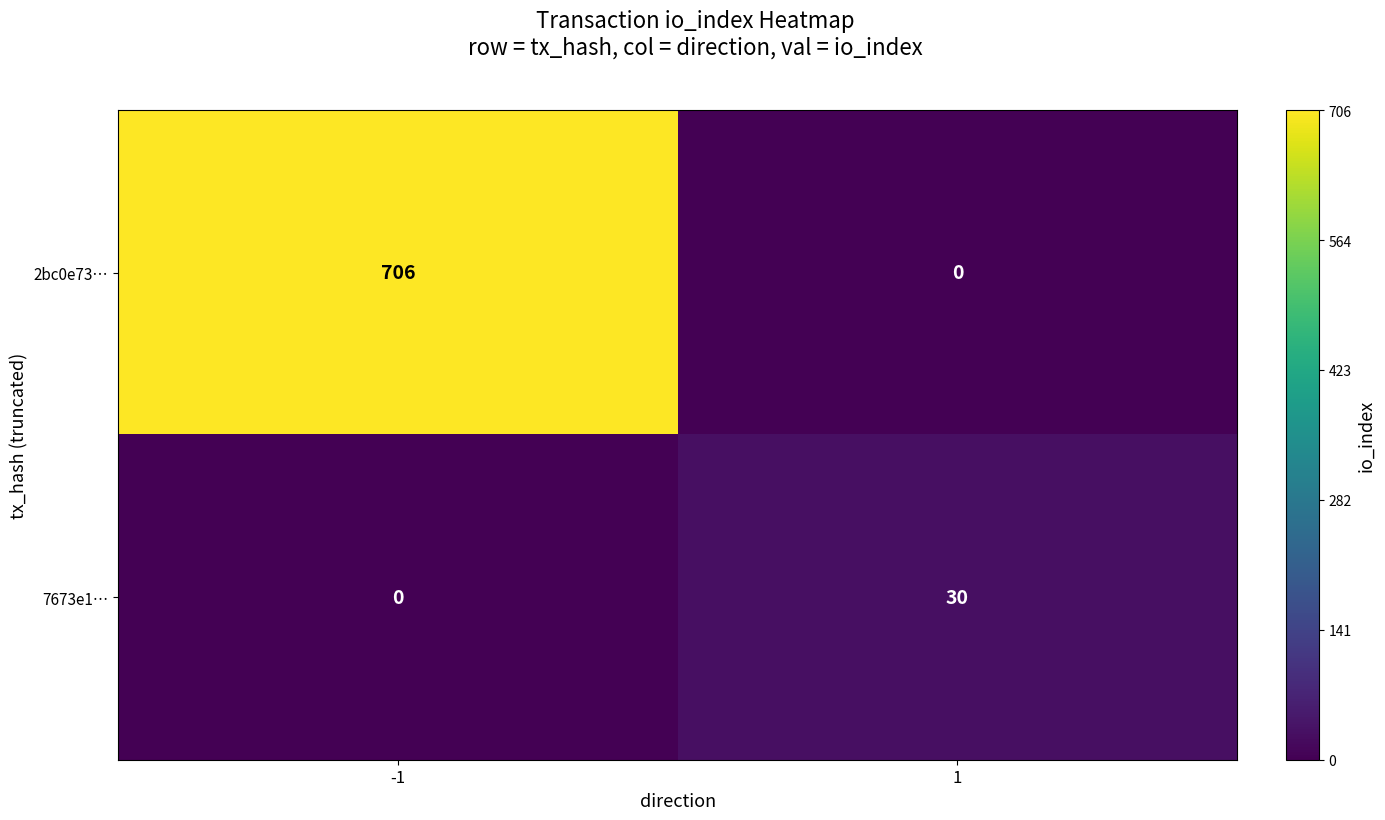

At how many categories does at least one series exceed 476?

1